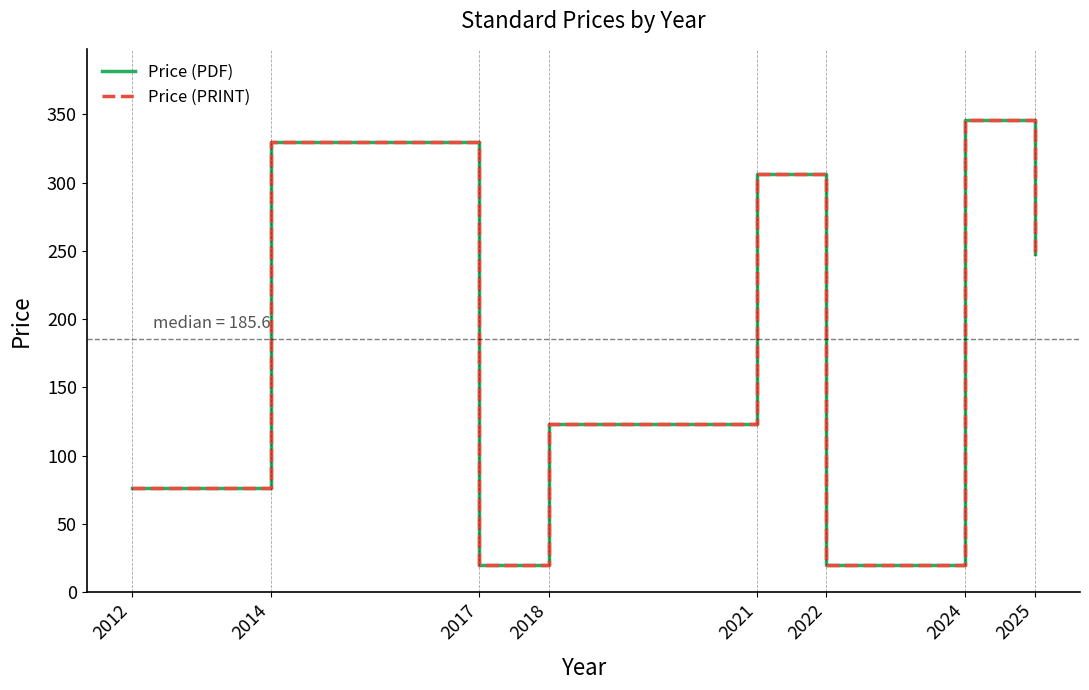

Does the chart have visible grid lines?

No